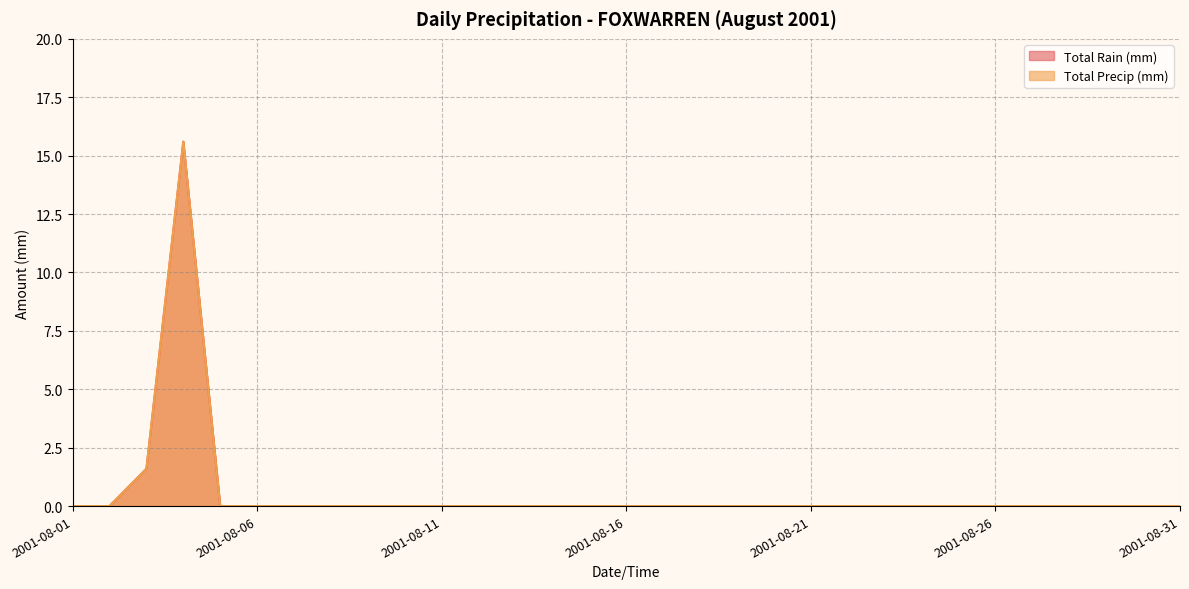

Count the number of data series in this chart.

2